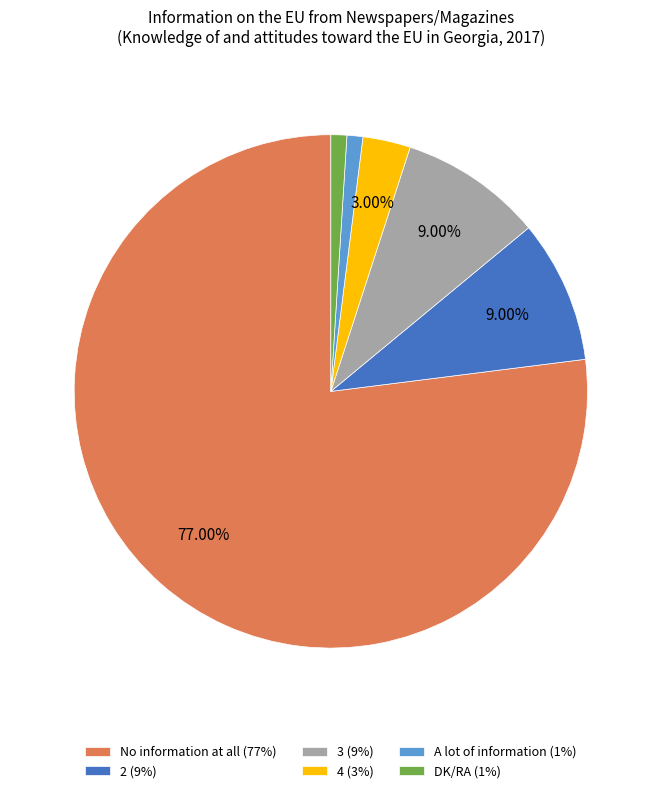

To the nearest percent, what portion does 4 represent?

3%